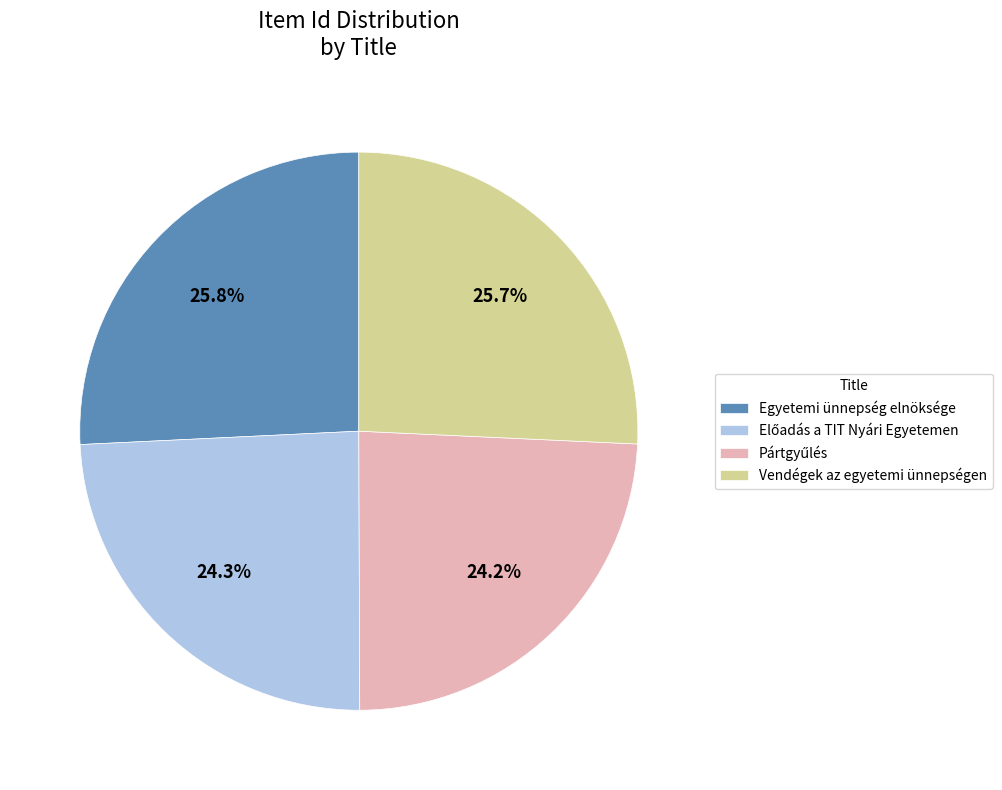

The Egyetemi ünnepség elnöksége slice represents 14% of the pie. True or false?

False